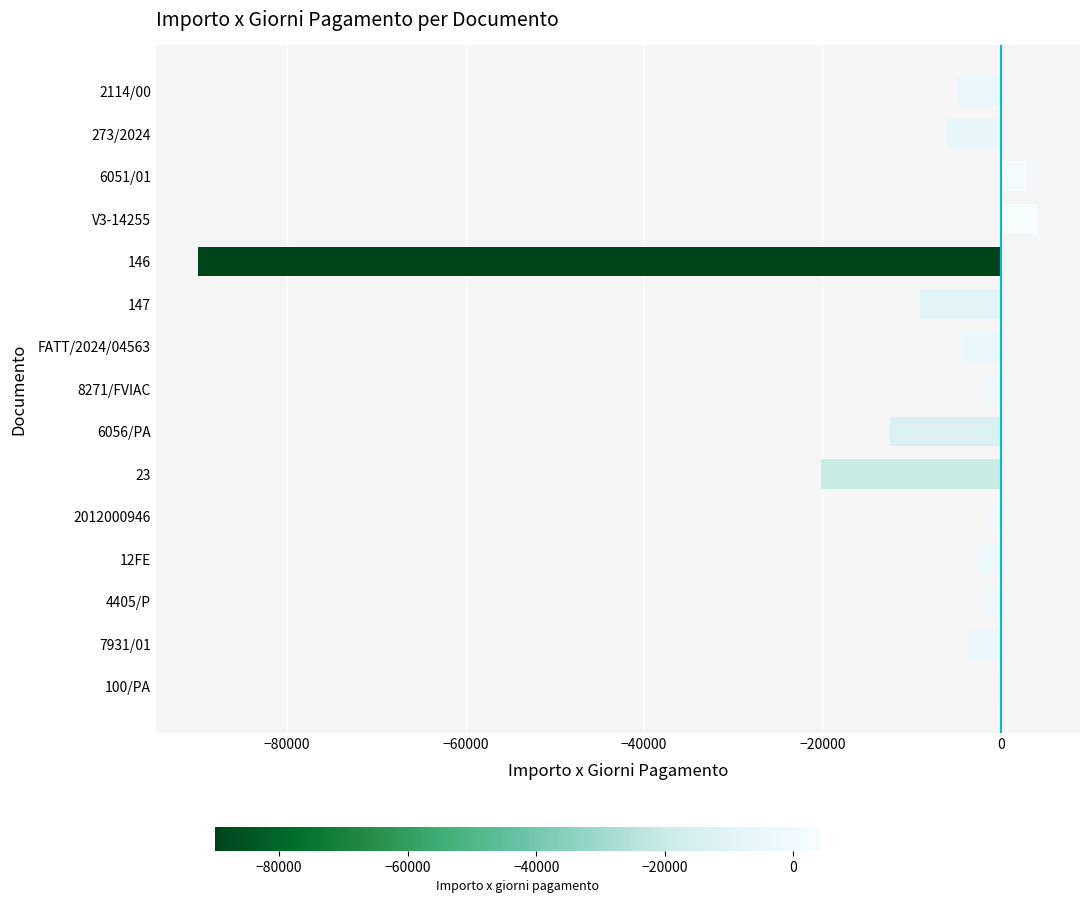

What is the sum of all values?

-150928.2